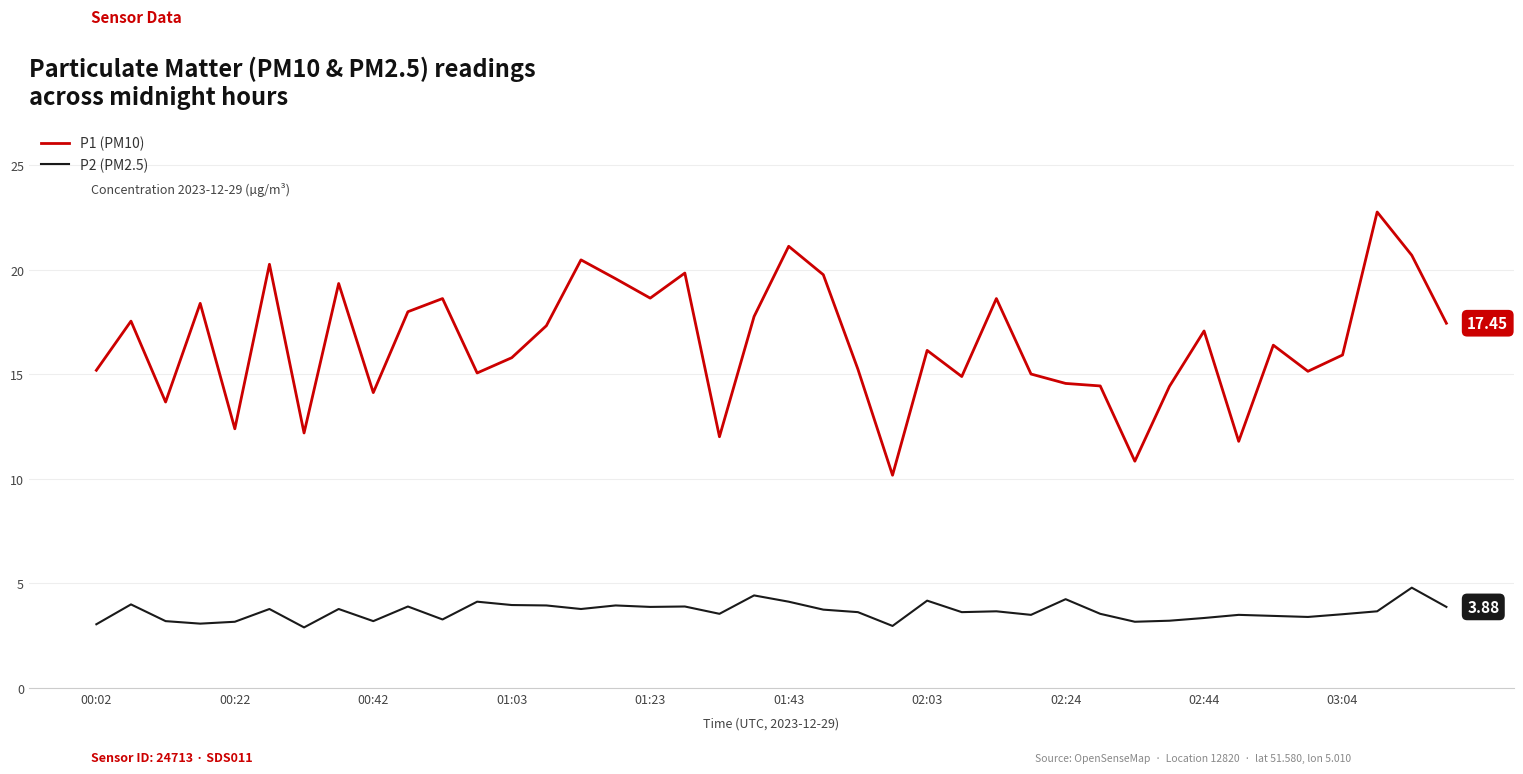

Which series has the largest total across all categories?

P1 (PM10)